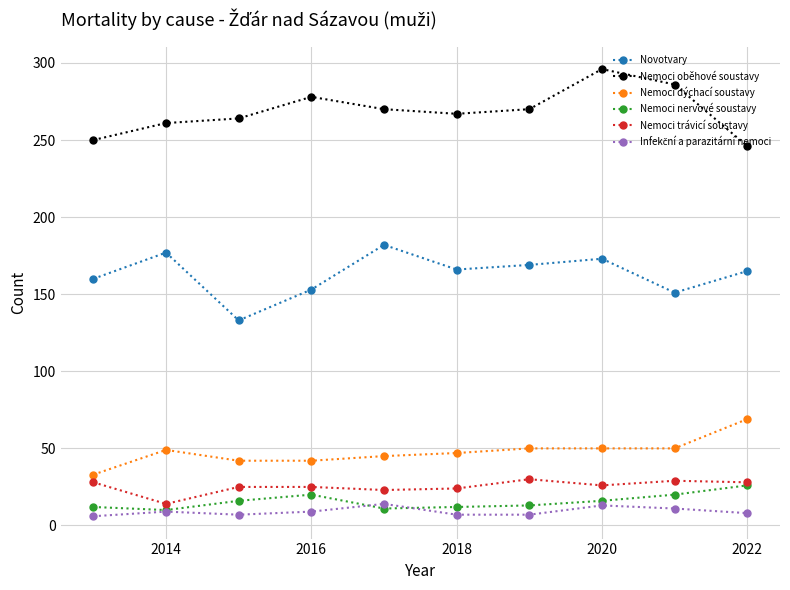

True or false: Novotvary and Nemoci nervové soustavy cross at least once.

False